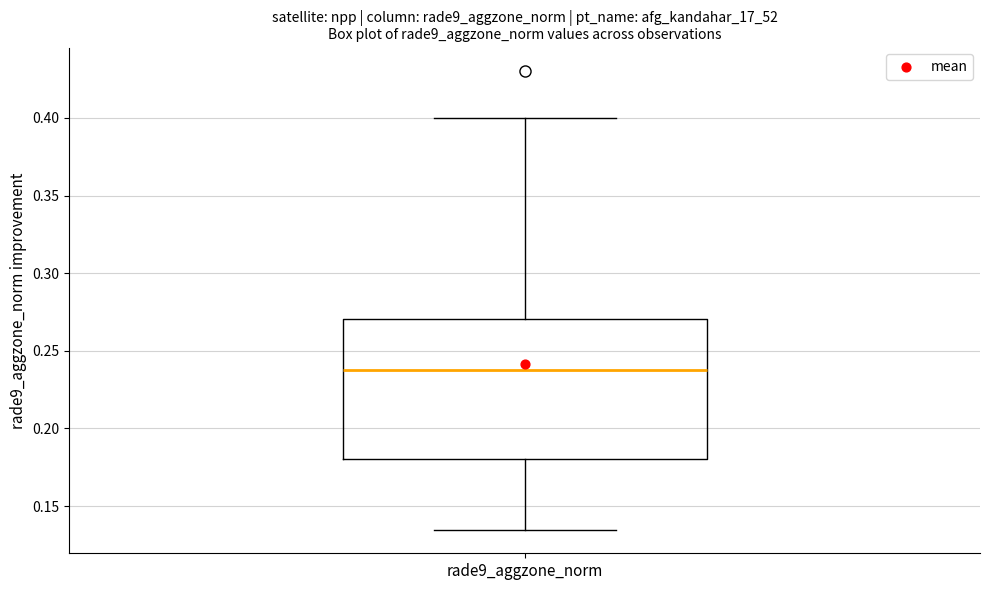

Transcribe this box plot: give where the median line is, the range the box spans, and where the two whiskers end, as read against the y-axis. The values are not printed on the chart, so give them approximately, as read against the axis.

median 0.240, box 0.180 to 0.270, whiskers 0.135 to 0.400